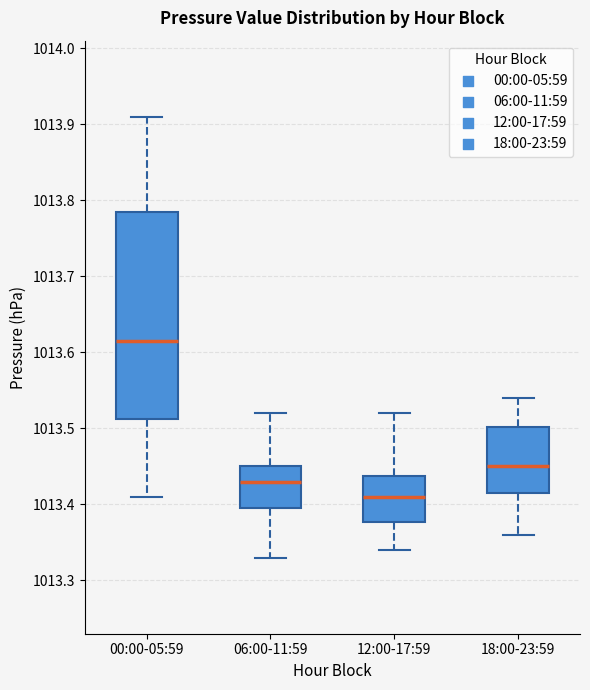

Reading left to right, read every box against the y-axis: the position of its median line, the range the box covers, and the ends of its whiskers. The values are not printed on the chart, so give them approximately, as read against the axis.

00:00-05:59: median 1013.62, box 1013.51 to 1013.79, whiskers 1013.41 to 1013.91
06:00-11:59: median 1013.43, box 1013.40 to 1013.45, whiskers 1013.33 to 1013.52
12:00-17:59: median 1013.41, box 1013.38 to 1013.44, whiskers 1013.34 to 1013.52
18:00-23:59: median 1013.45, box 1013.42 to 1013.50, whiskers 1013.36 to 1013.54